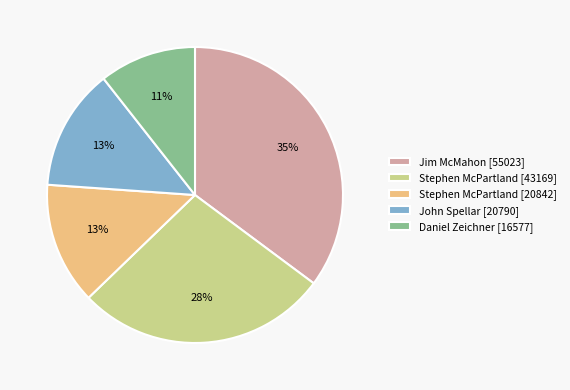

Is it true that Jim McMahon [55023] is 35% of the pie?

True